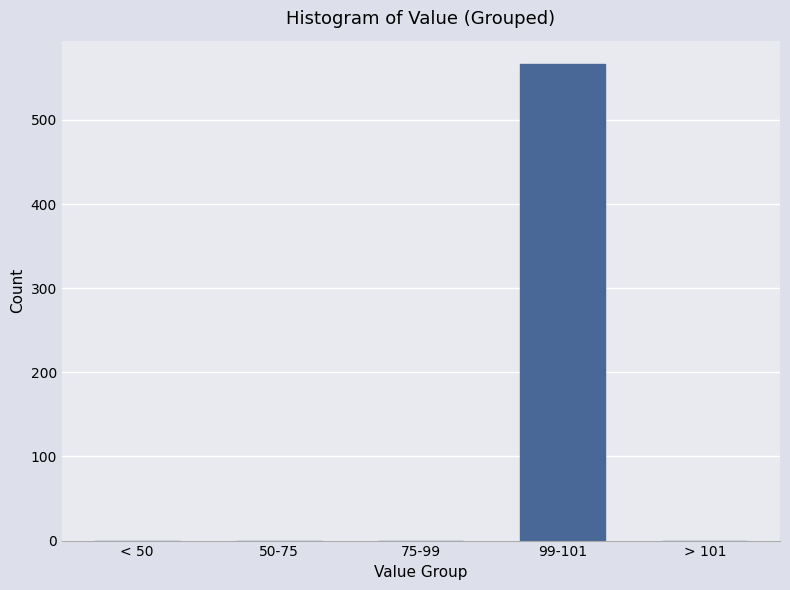

Reading left to right, what are all the values shown in this chart?

< 50=0	50-75=0	75-99=0	99-101=566	> 101=0